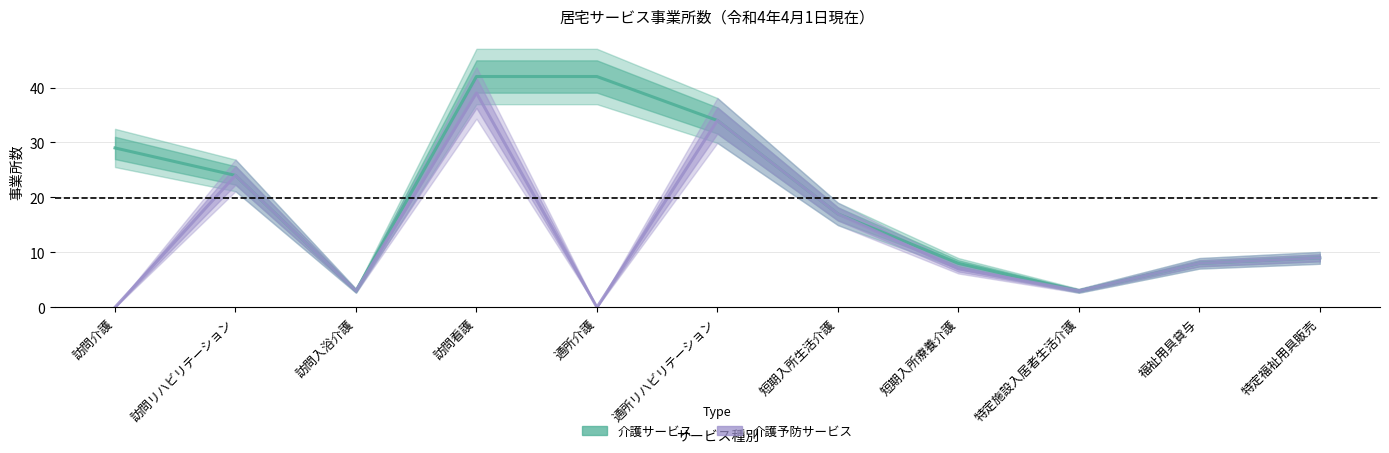

How many series are shown in this chart?

2